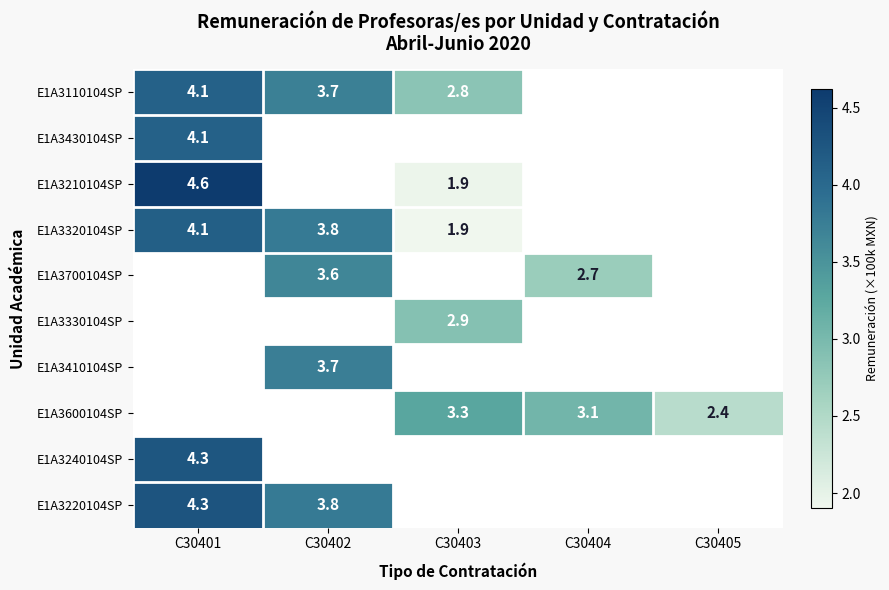

Which category has the highest value in the E1A3220104SP series?

C30401